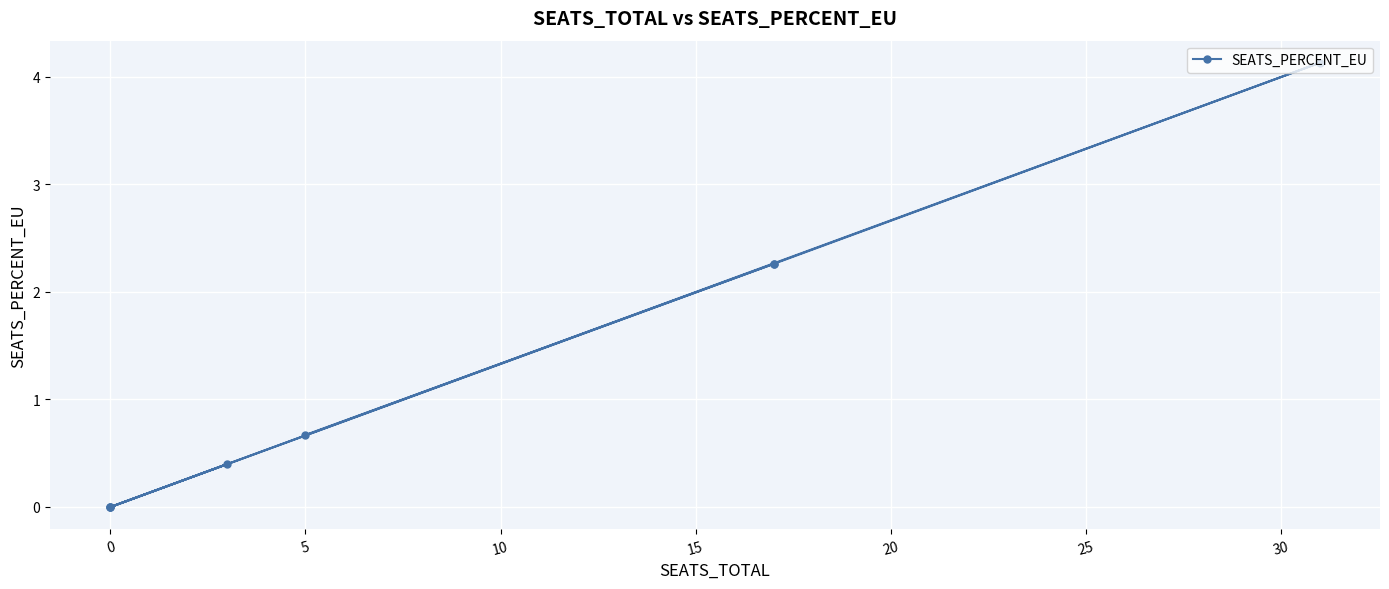

Reading left to right, transcribe all the data shown in this chart.

2.3	4.1	0.0	0.0	0.4	0.0	2.3	0.7